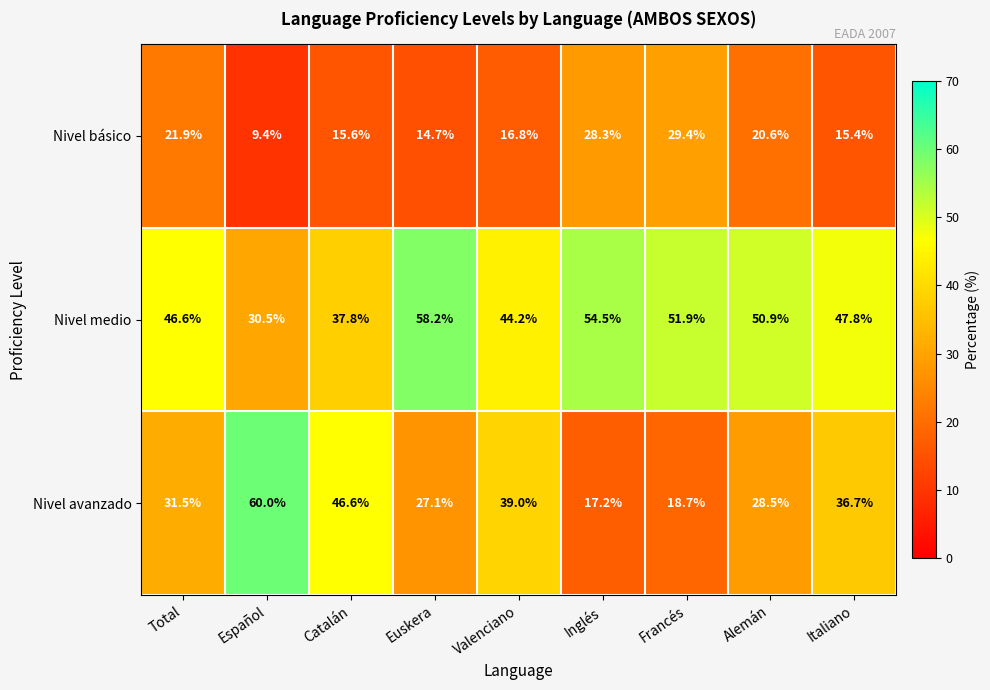

List the series in order of their peak value, highest first.

Nivel avanzado, Nivel medio, Nivel básico